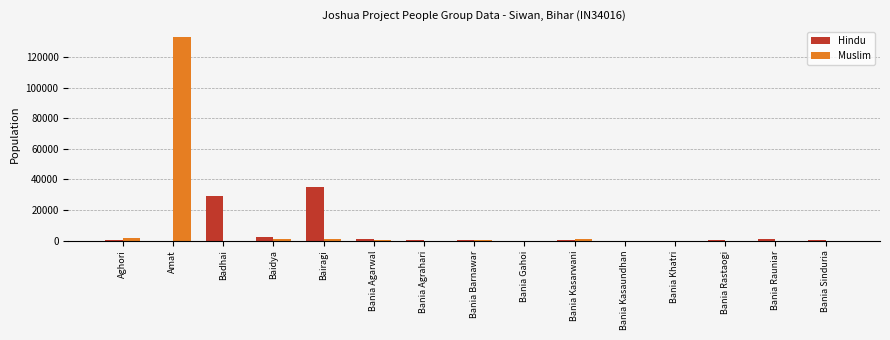

At which label does Hindu reach its peak?

Bairagi